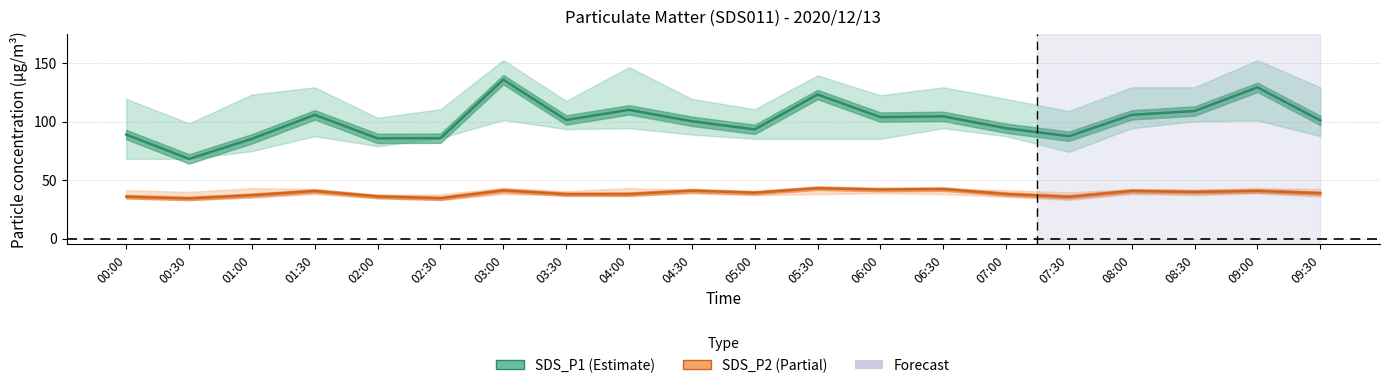

In SDS_P2, how many points are higher than both neighbors (excluding endpoints)?

7